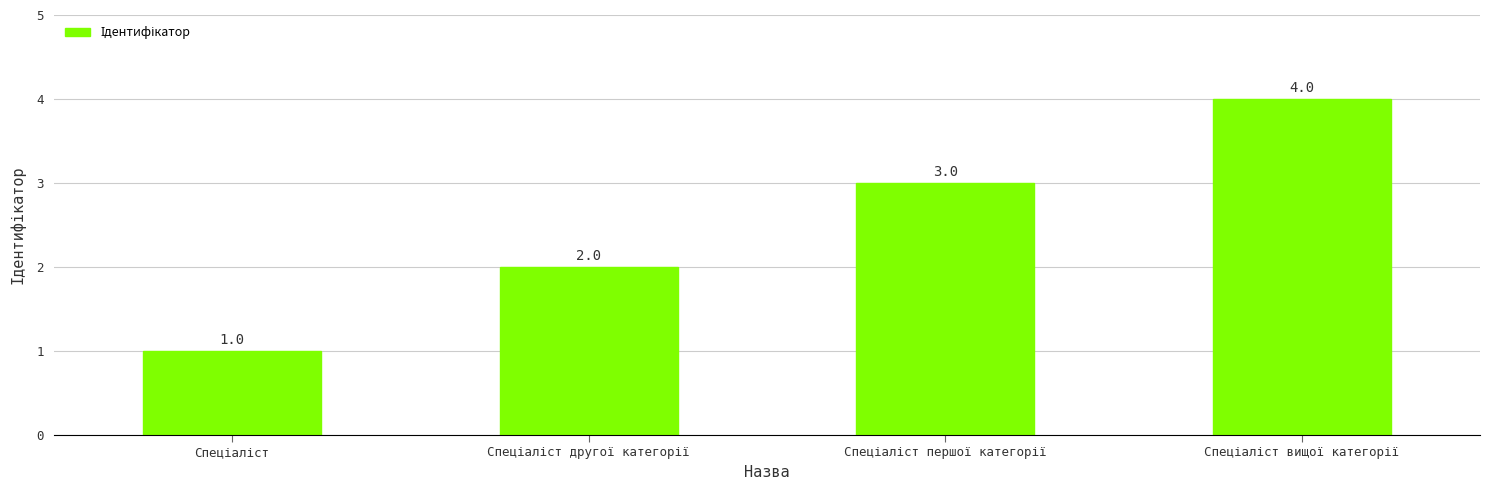

What is the value of the 3rd bar from the left?

3